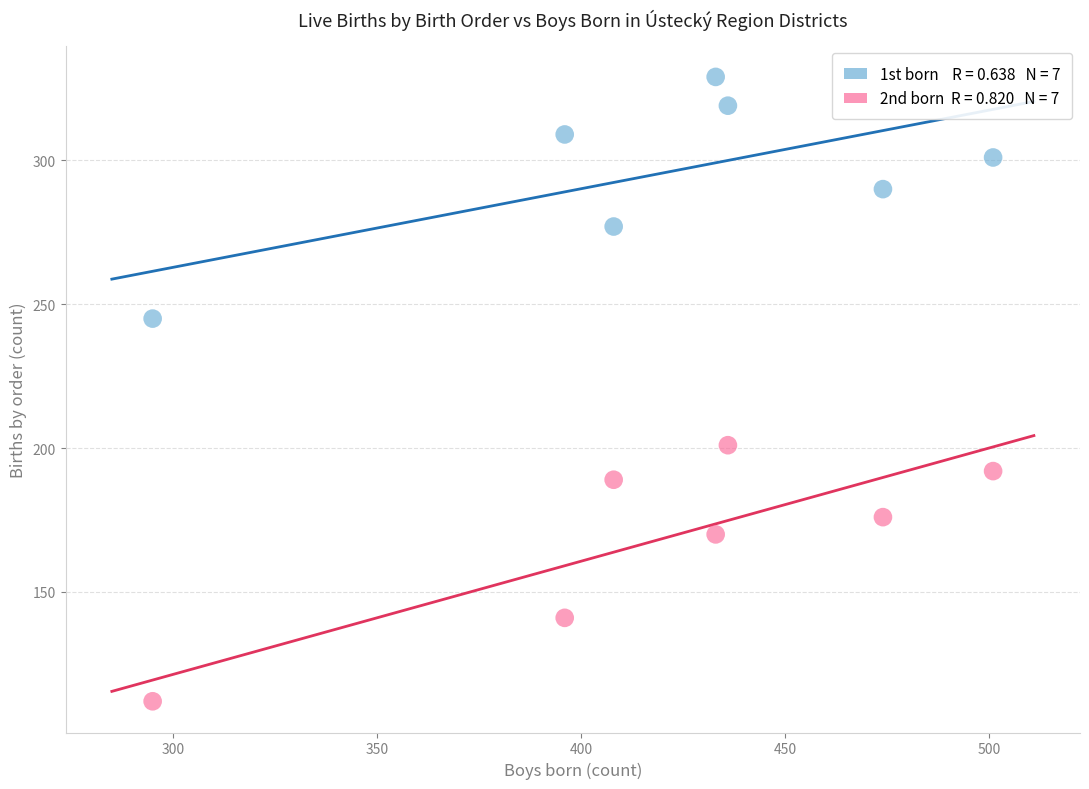

Across all series, what Y value is closest to 220?

201